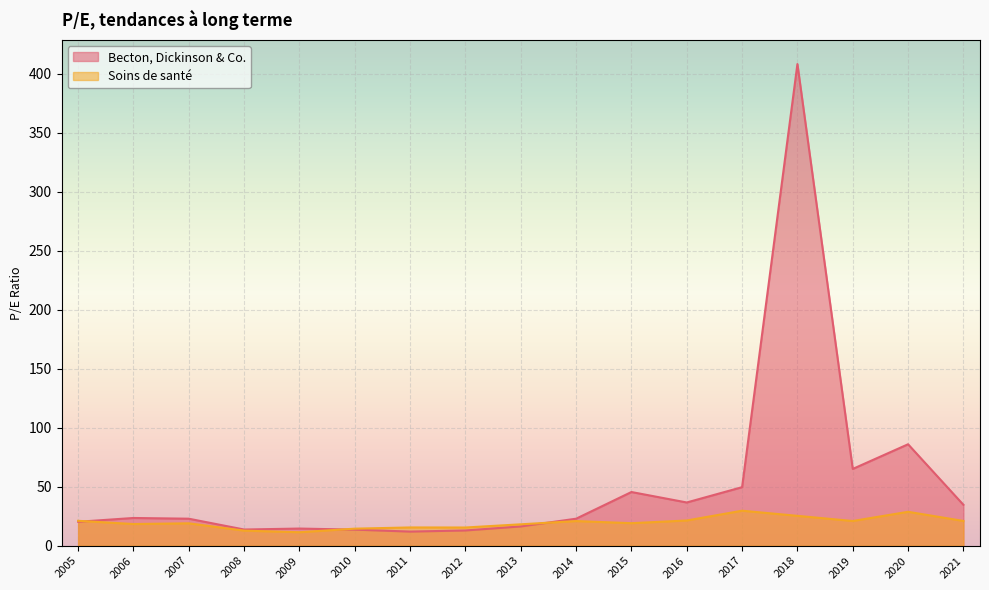

Between 2007 and 2008, which series saw the biggest shift?

Becton, Dickinson & Co.